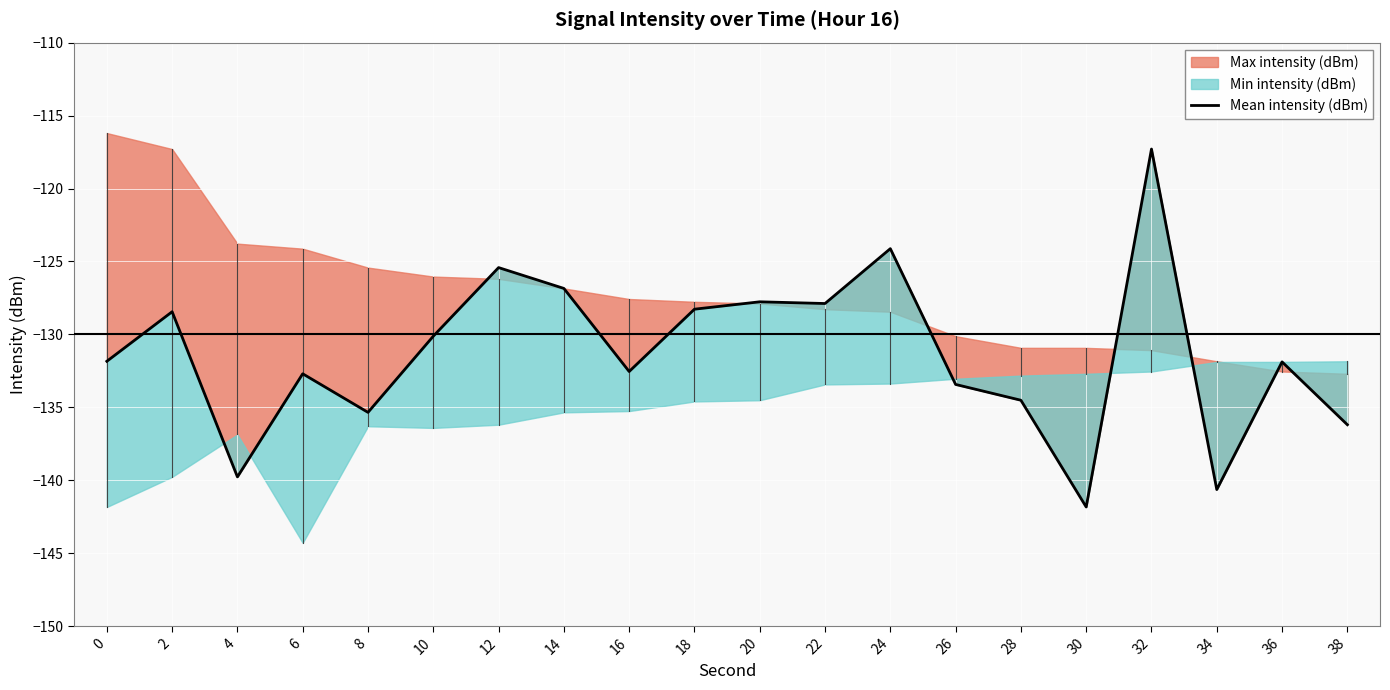

At which category does the data reach its first local peak?

2